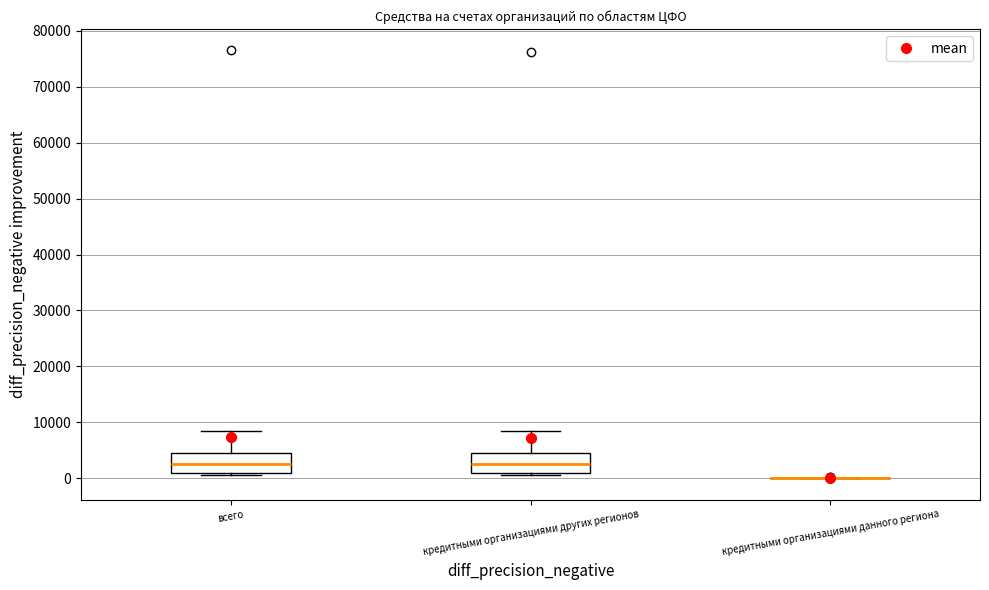

Where does the median line of the box for всего sit on the y-axis? The values are not printed on the chart, so give them approximately, as read against the axis.

3000